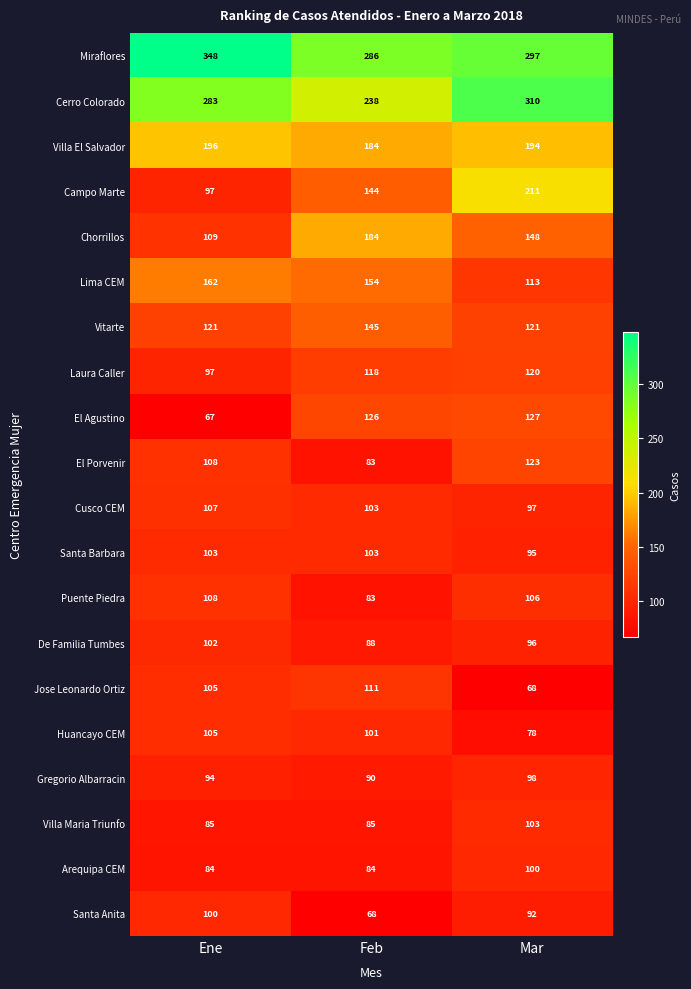

At how many categories does at least one series exceed 213?

3